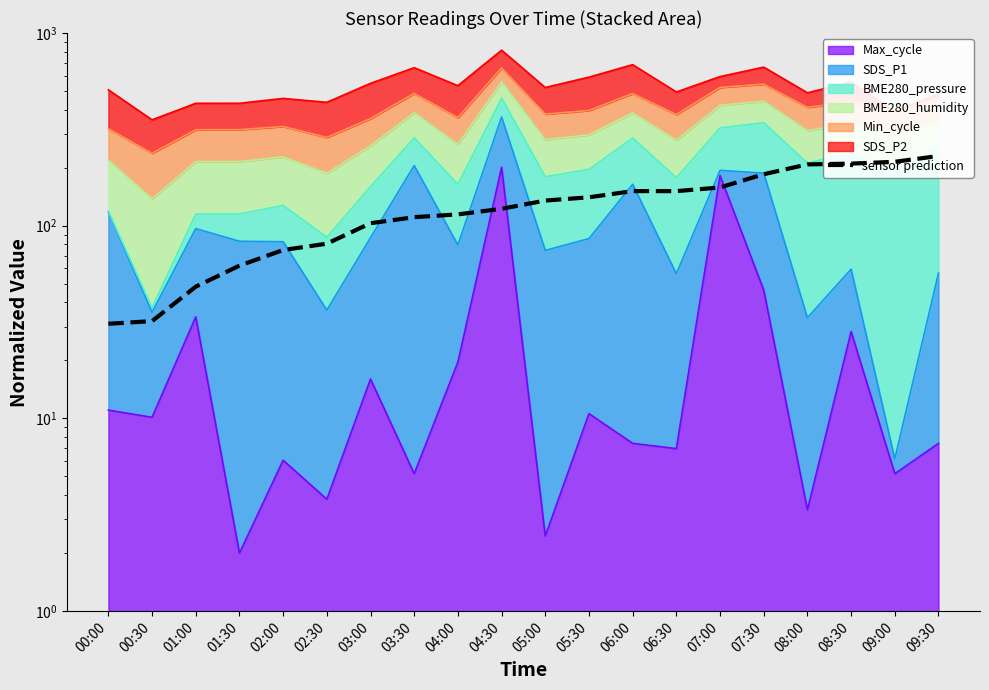

Which has a higher value, 08:00 or 05:00?

08:00